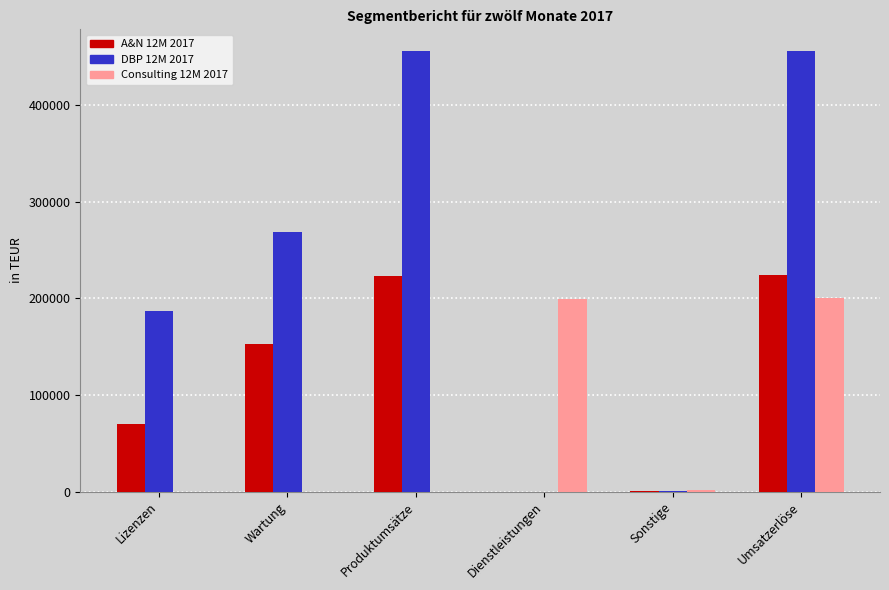

Which series has the largest total across all categories?

DBP 12M 2017